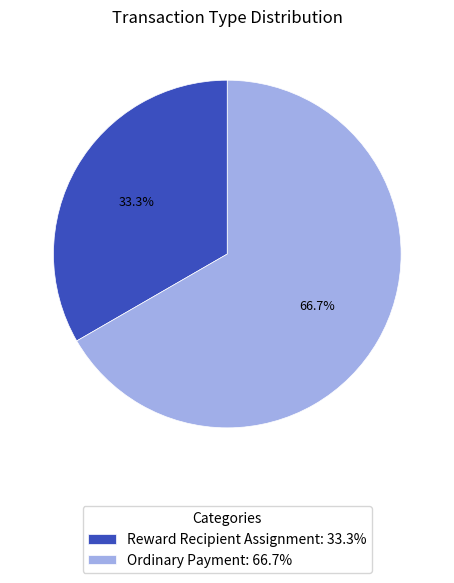

How many segments does this pie chart have?

2